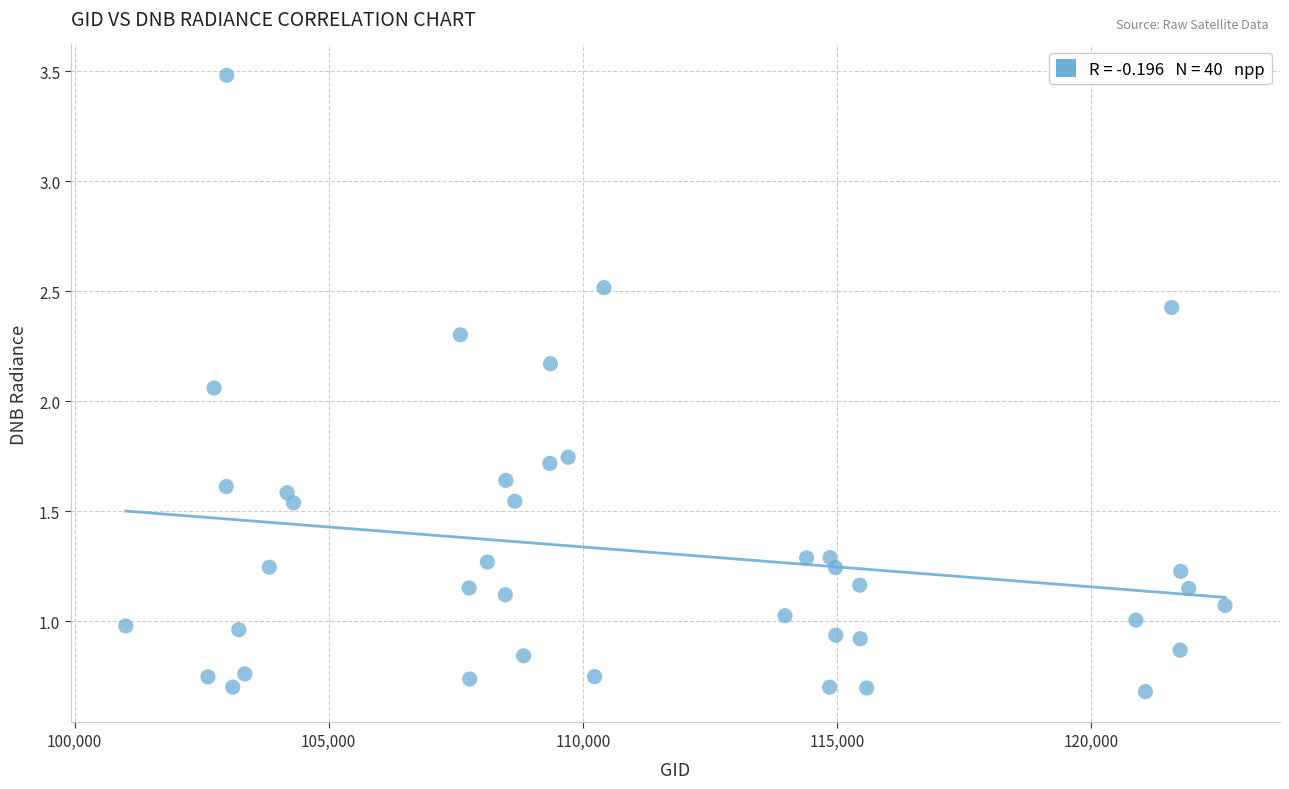

What is the range of X values (max minus min)?

21629.0